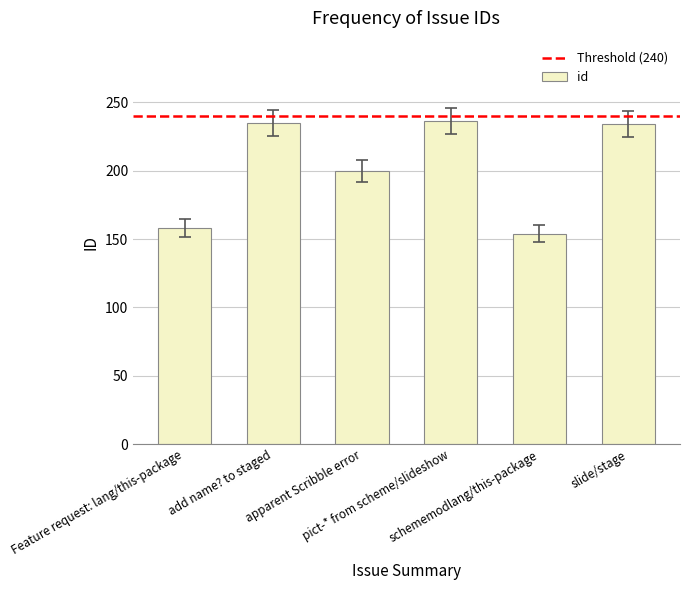

What is the difference between the second highest and second lowest values?

77